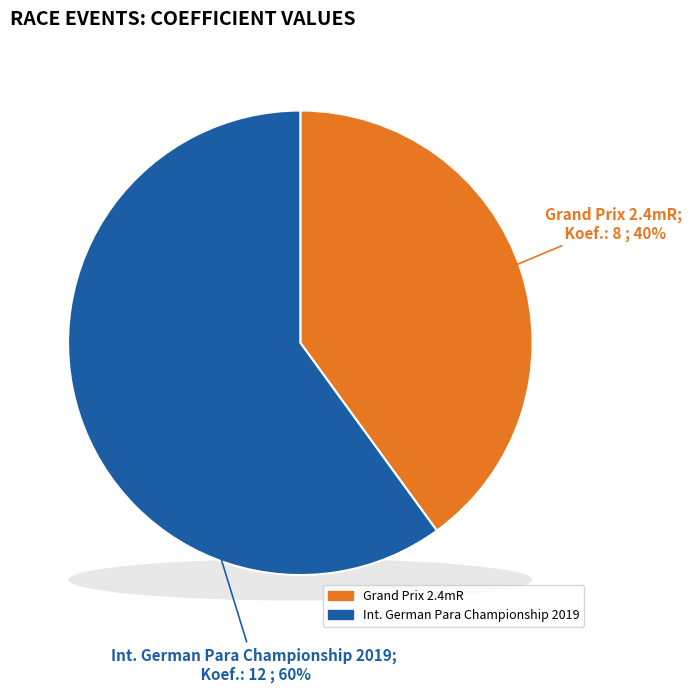

Which has a higher value, Int. German Para Championship 2019 or Grand Prix 2.4mR?

Int. German Para Championship 2019